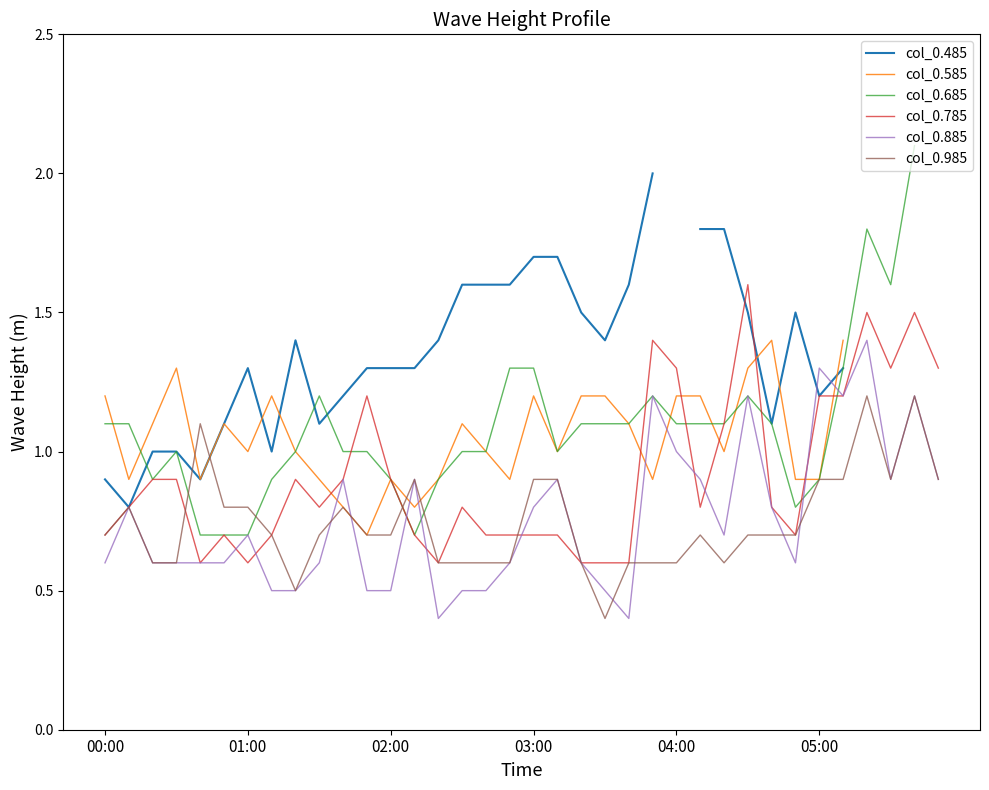

The col_0.585 series shows 1.8 at 28. True or false?

False